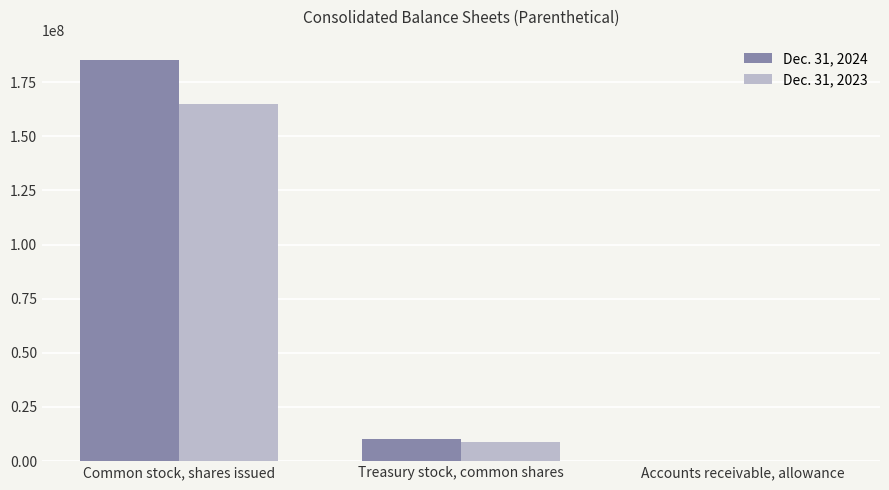

How many data points does each series have?

3